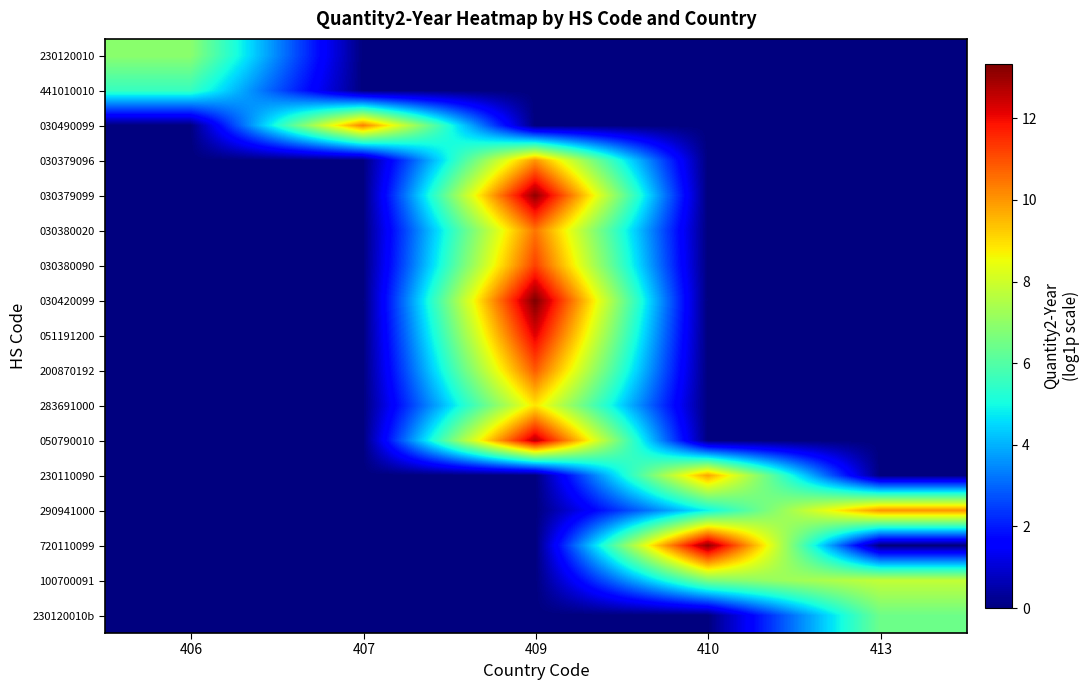

Reading left to right, what are all the values shown in this chart?

230120010: 406=6.9	407=0.0	409=0.0	410=0.0	413=0.0
441010010: 406=5.6	407=0.0	409=0.0	410=0.0	413=0.0
030490099: 406=0.0	407=10.3	409=0.0	410=0.0	413=0.0
030379096: 406=0.0	407=0.0	409=10.0	410=0.0	413=0.0
030379099: 406=0.0	407=0.0	409=13.1	410=0.0	413=0.0
030380020: 406=0.0	407=0.0	409=10.5	410=0.0	413=0.0
030380090: 406=0.0	407=0.0	409=11.2	410=0.0	413=0.0
030420099: 406=0.0	407=0.0	409=13.3	410=0.0	413=0.0
051191200: 406=0.0	407=0.0	409=12.2	410=0.0	413=0.0
200870192: 406=0.0	407=0.0	409=10.8	410=0.0	413=0.0
283691000: 406=0.0	407=0.0	409=8.9	410=0.0	413=0.0
050790010: 406=0.0	407=0.0	409=12.7	410=0.0	413=0.0
230110090: 406=0.0	407=0.0	409=0.0	410=9.8	413=0.0
290941000: 406=0.0	407=0.0	409=0.0	410=4.9	413=10.0
720110099: 406=0.0	407=0.0	409=0.0	410=13.1	413=0.0
100700091: 406=0.0	407=0.0	409=0.0	410=6.7	413=7.8
230120010b: 406=0.0	407=0.0	409=0.0	410=0.0	413=6.4